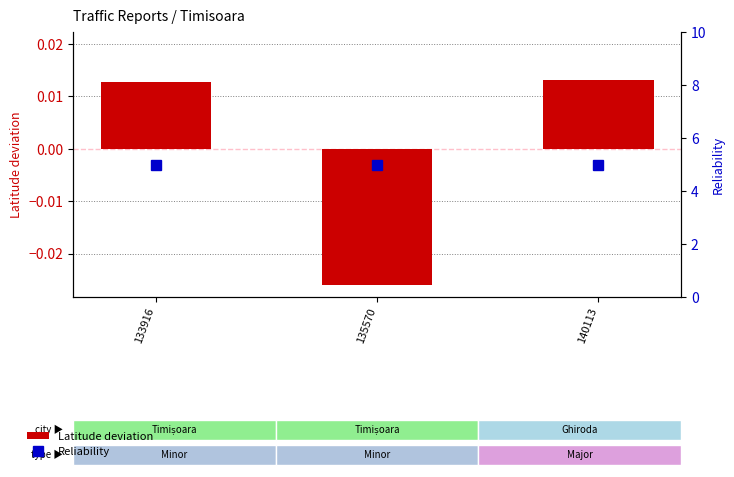

How many Latitude deviation values are between 0 and 1?

2